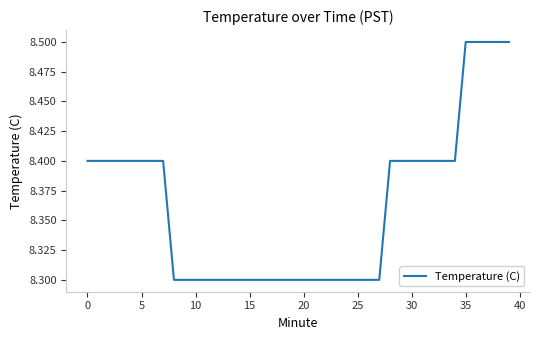

What is the smallest value displayed?

8.3